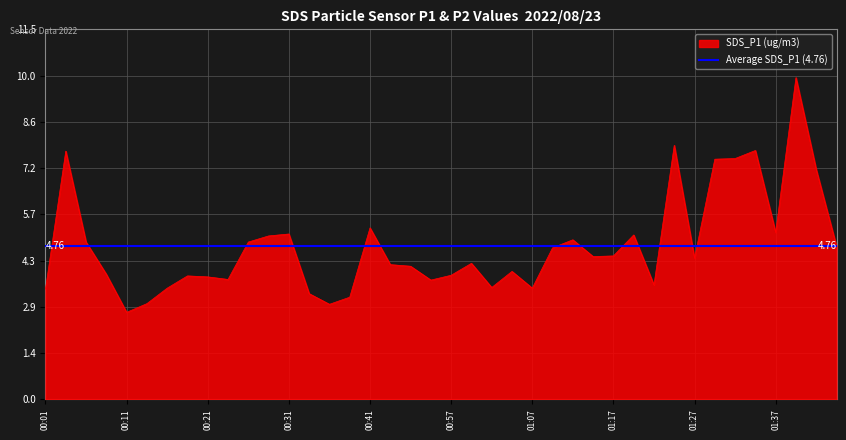

What is the sum of all values?

190.2